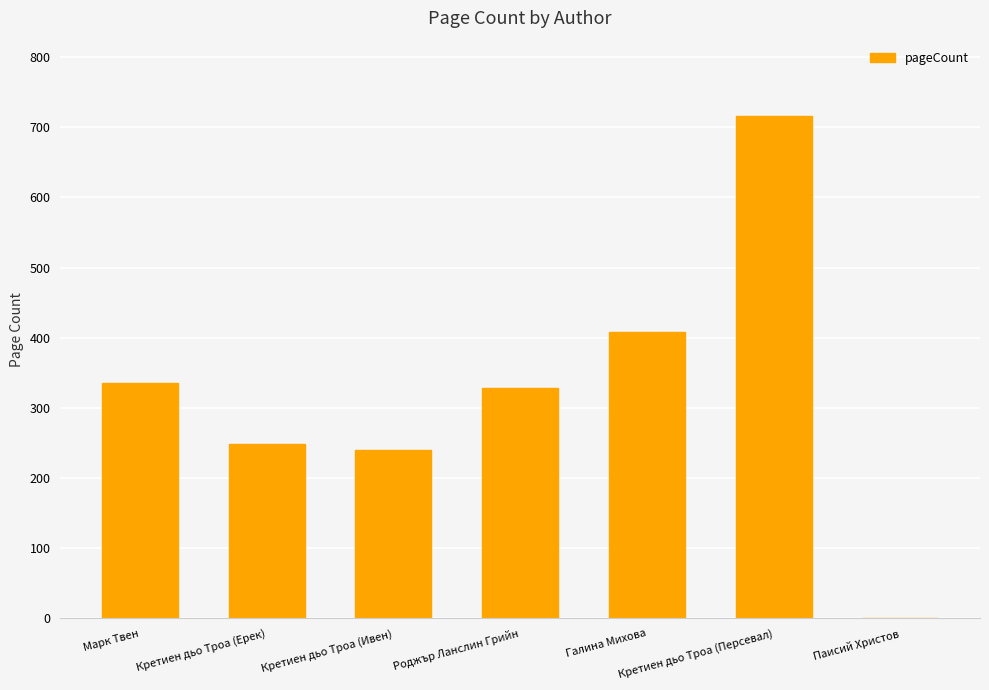

At which label is the value closest to 358?

Марк Твен